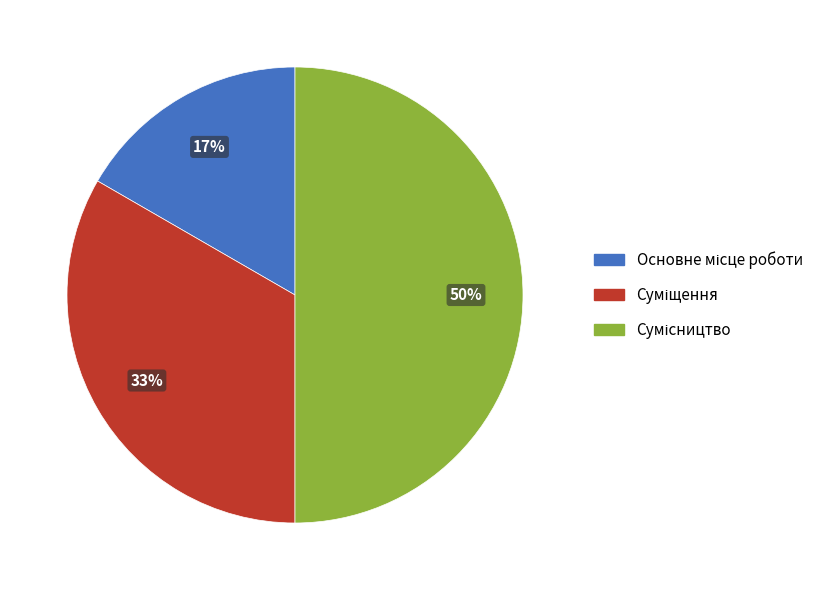

To the nearest percent, what is the average slice percentage?

33%